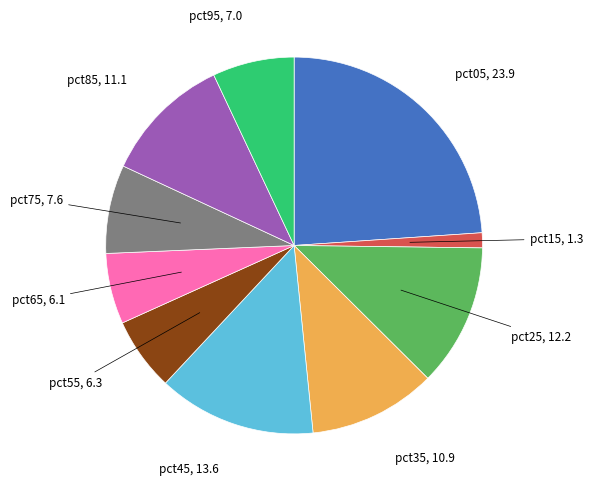

Does any single category account for the majority?

No